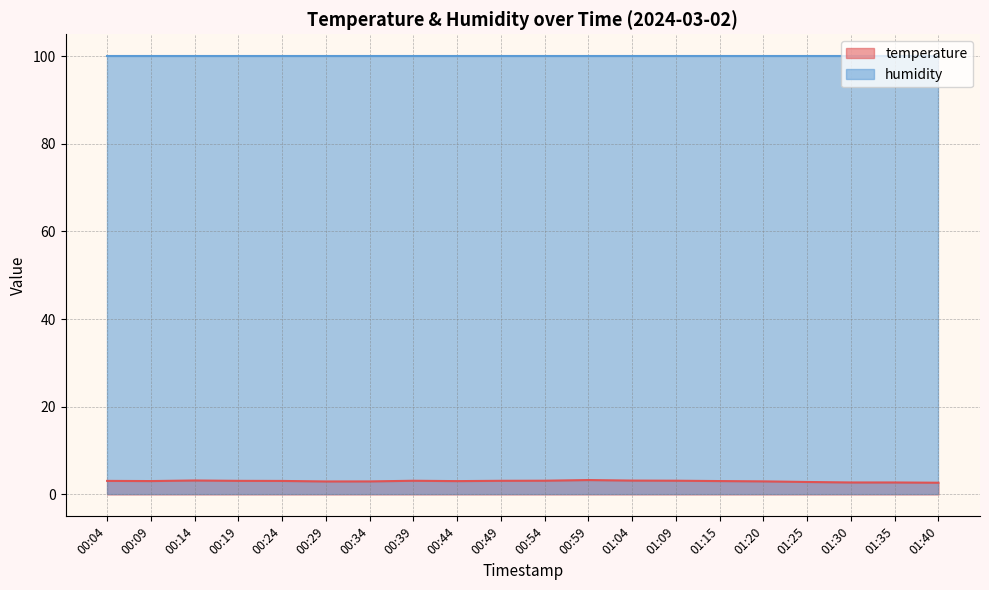

The chart shows a value of 5.0 at 00:24. True or false?

False